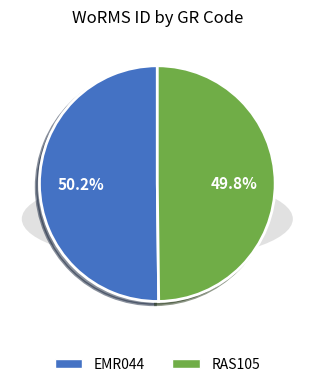

Which category has the biggest portion of the pie?

EMR044